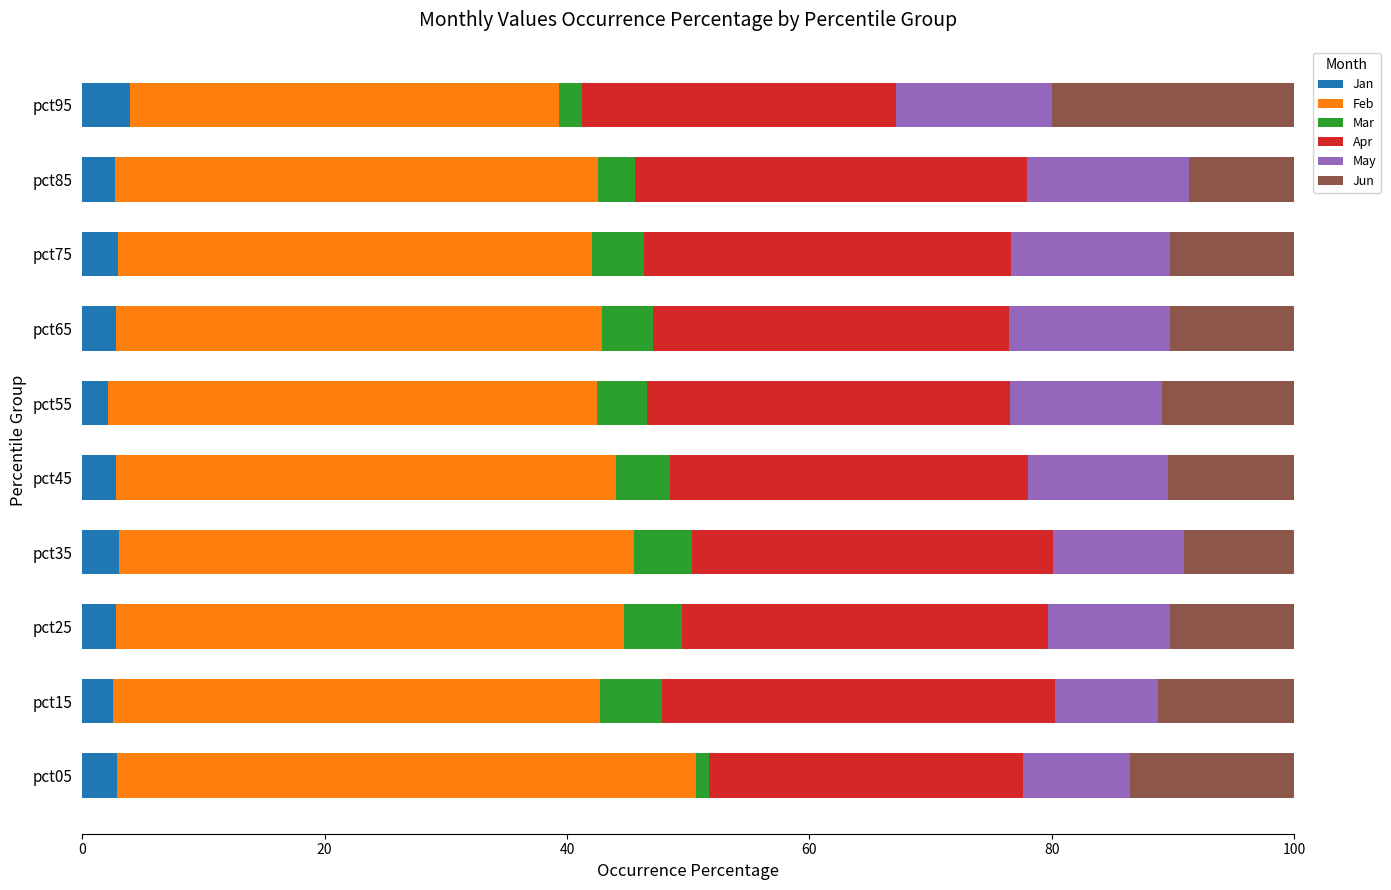

What is the minimum value for Jan?

2.1